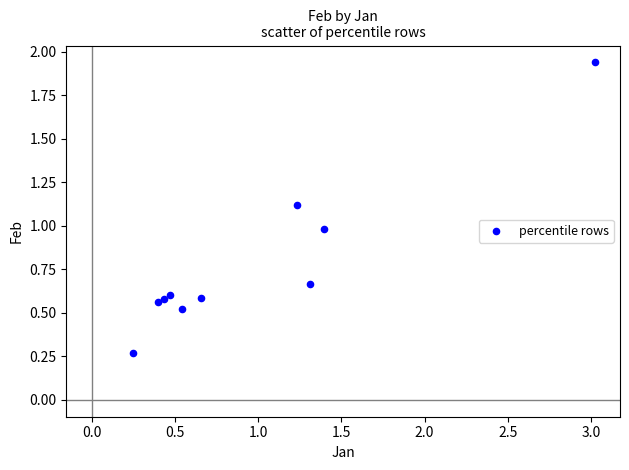

What is the average Y value?

0.8